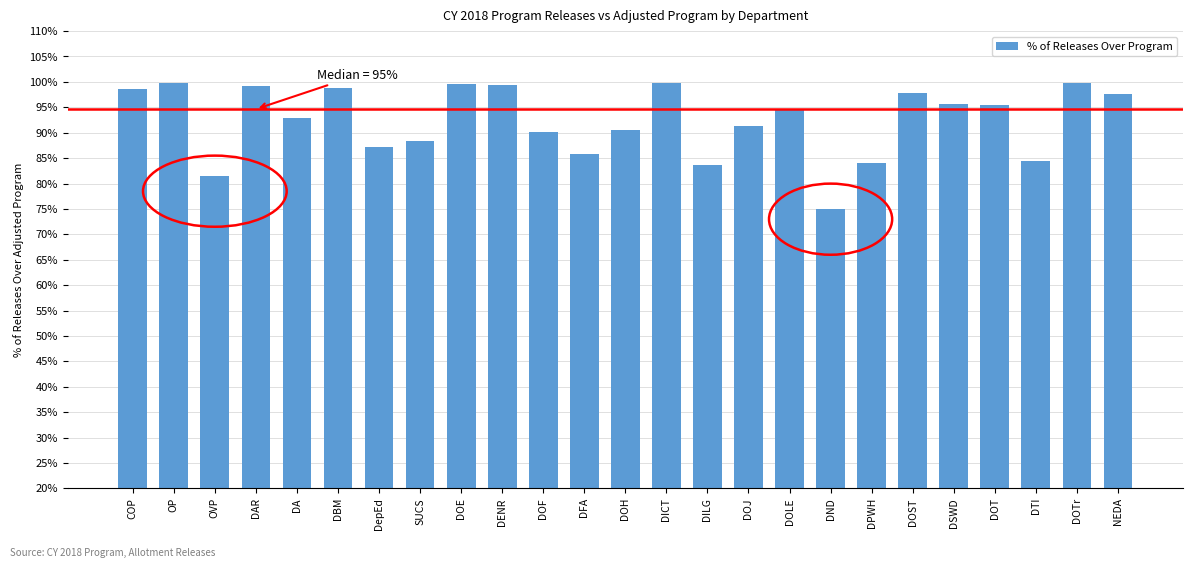

What is the sum of all values?

2311.2